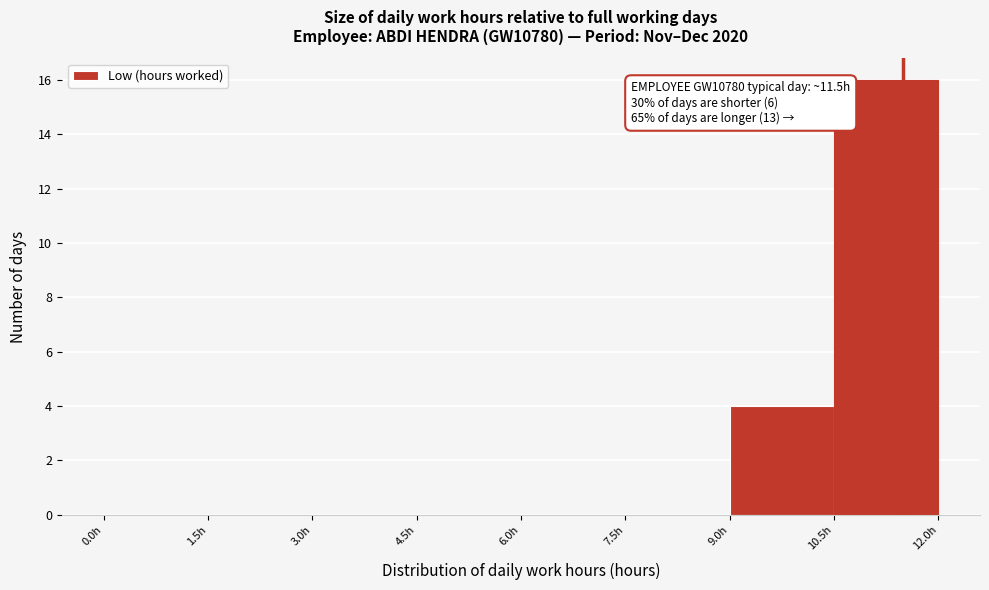

Which range on the x-axis has the tallest bar?

10.5 to 12.0